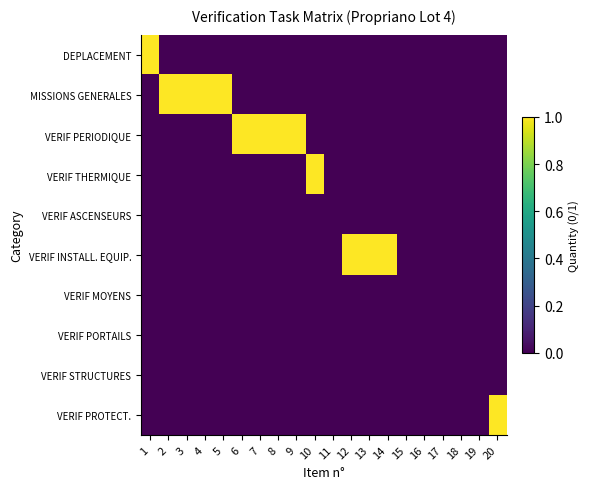

How many positive values does the VERIF THERMIQUE series have?

1